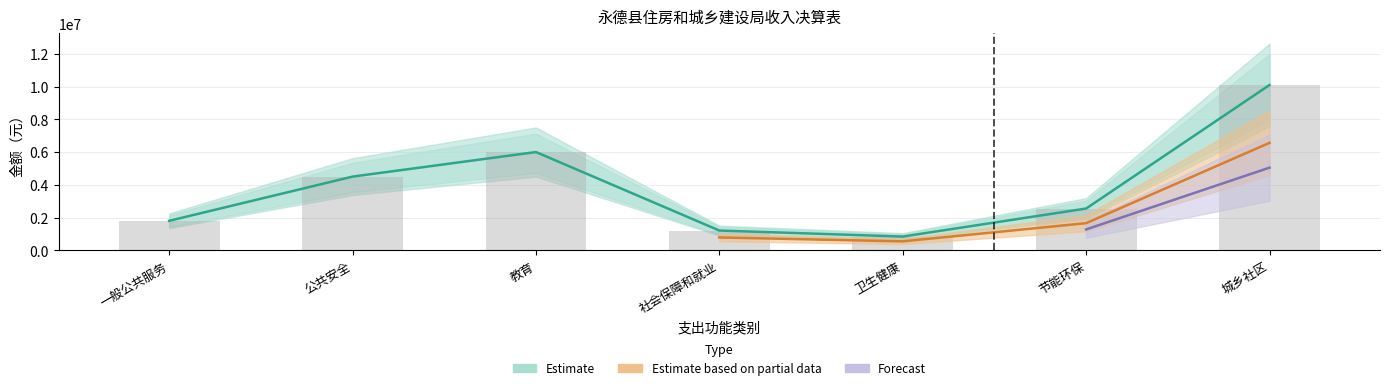

The value at 社会保障和就业 is 1207336.6. True or false?

True